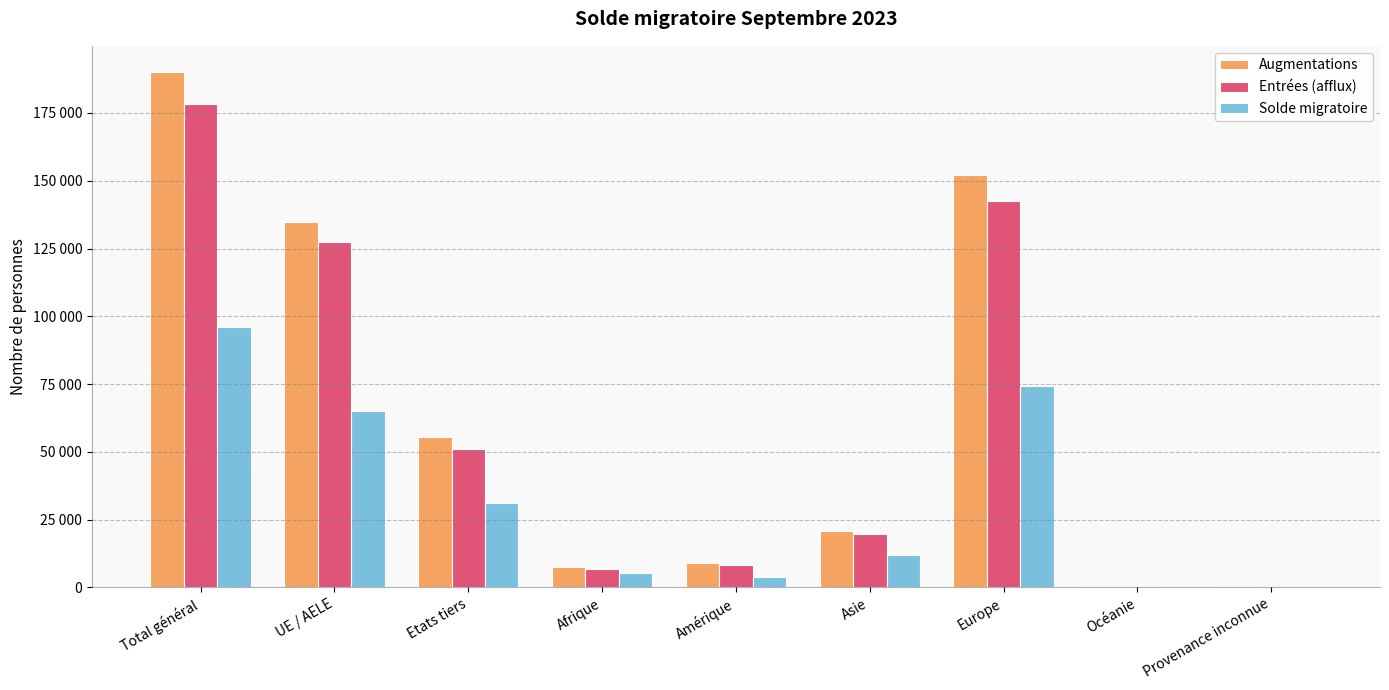

Reading left to right, what are all the values shown in this chart?

Augmentations: Total général=190261	UE / AELE=134667	Etats tiers=55594	Afrique=7389	Amérique=9080	Asie=20777	Europe=152127	Océanie=548	Provenance inconnue=340
Entrées (afflux): Total général=178344	UE / AELE=127249	Etats tiers=51095	Afrique=6747	Amérique=8401	Asie=19737	Europe=142605	Océanie=527	Provenance inconnue=327
Solde migratoire: Total général=95917	UE / AELE=64912	Etats tiers=31005	Afrique=5171	Amérique=4003	Asie=11824	Europe=74415	Océanie=201	Provenance inconnue=303